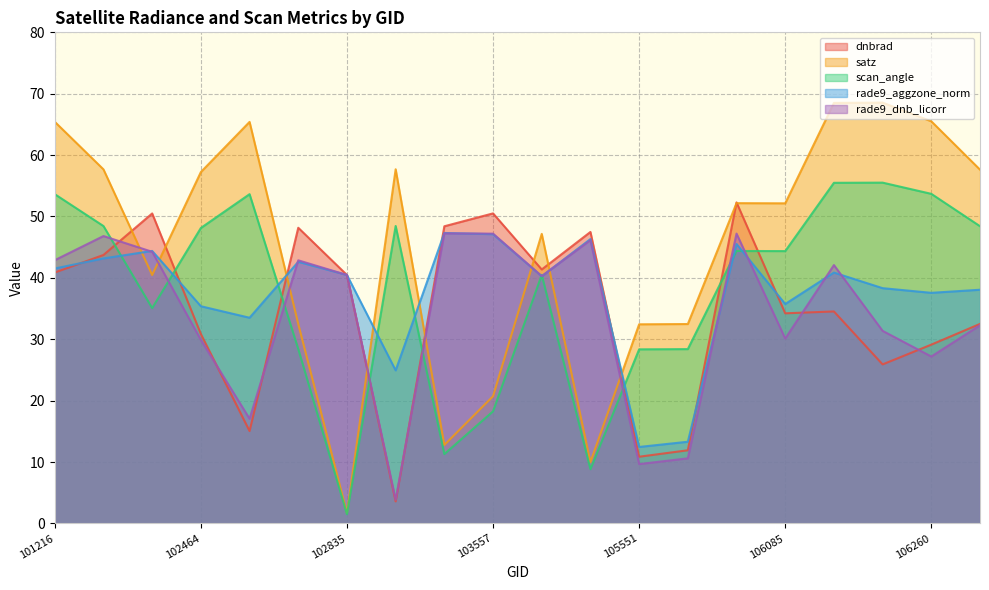

At which category does satz reach its first local valley?

101348